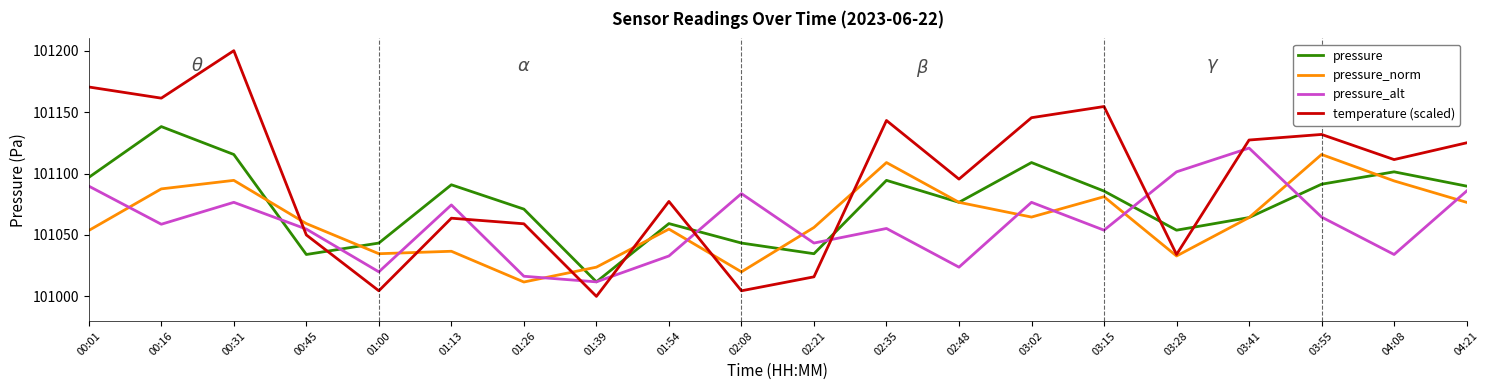

Does the chart display data point markers on the line(s)?

No